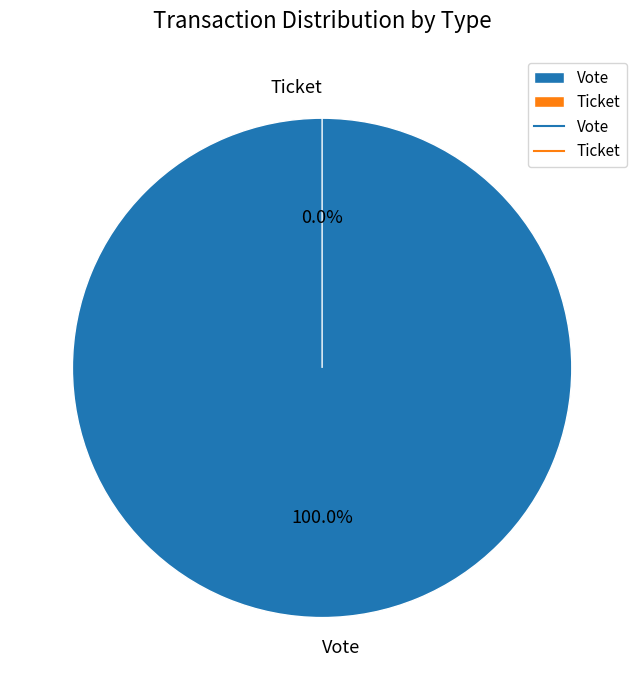

The Vote slice represents 100% of the pie. True or false?

True